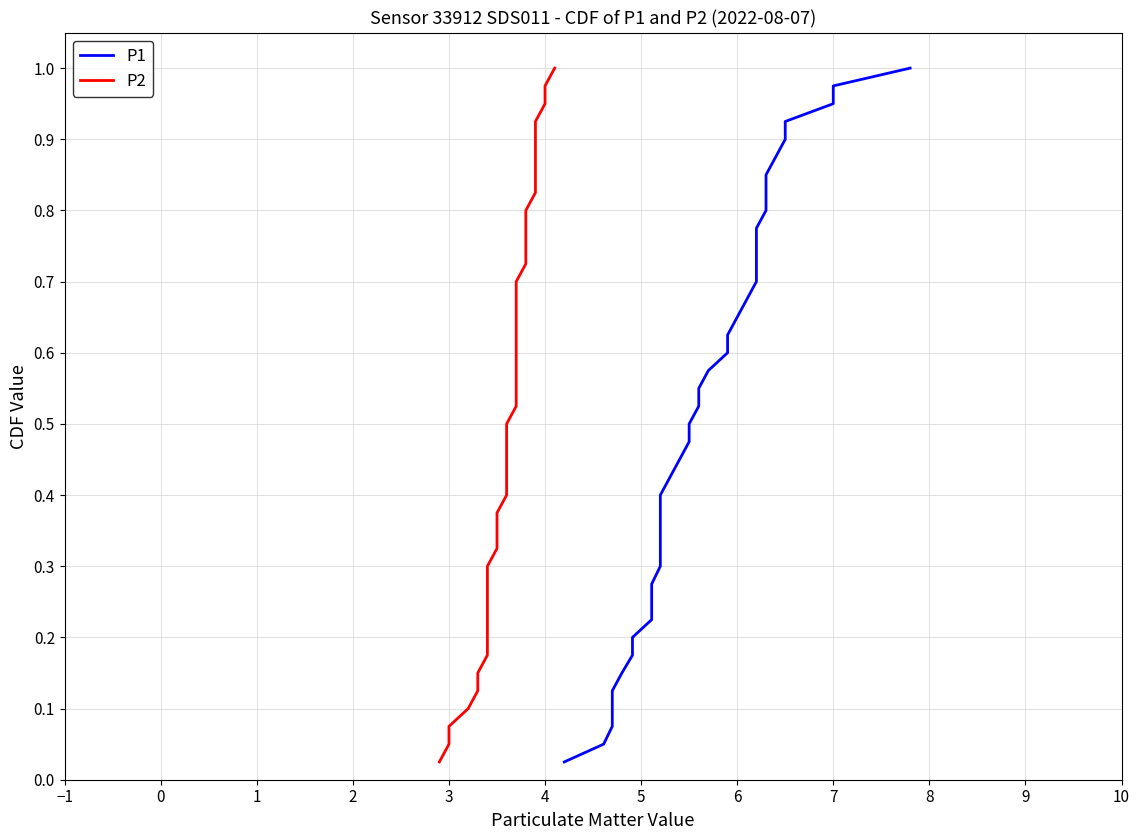

What is the approximate value of P1 at 7?

1.0